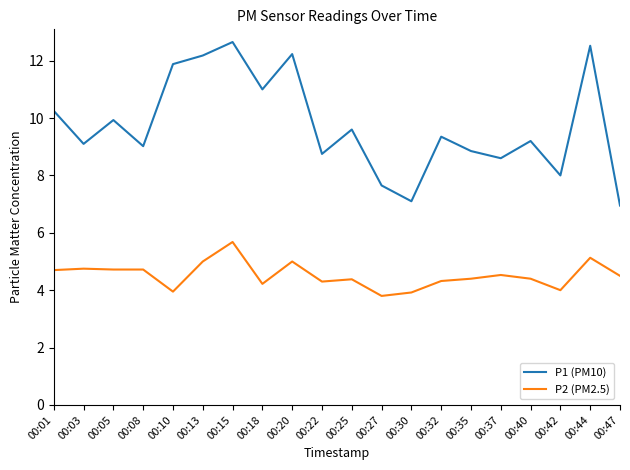

Is the value of P1 (PM10) at 00:18 greater than the value of P2 (PM2.5) at 00:27?

Yes